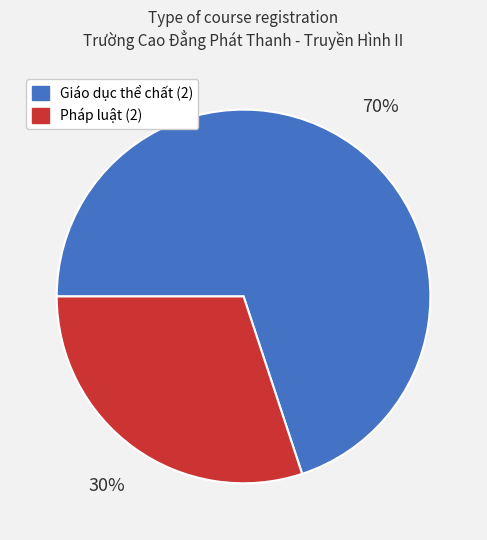

Count the number of slices in the pie.

2